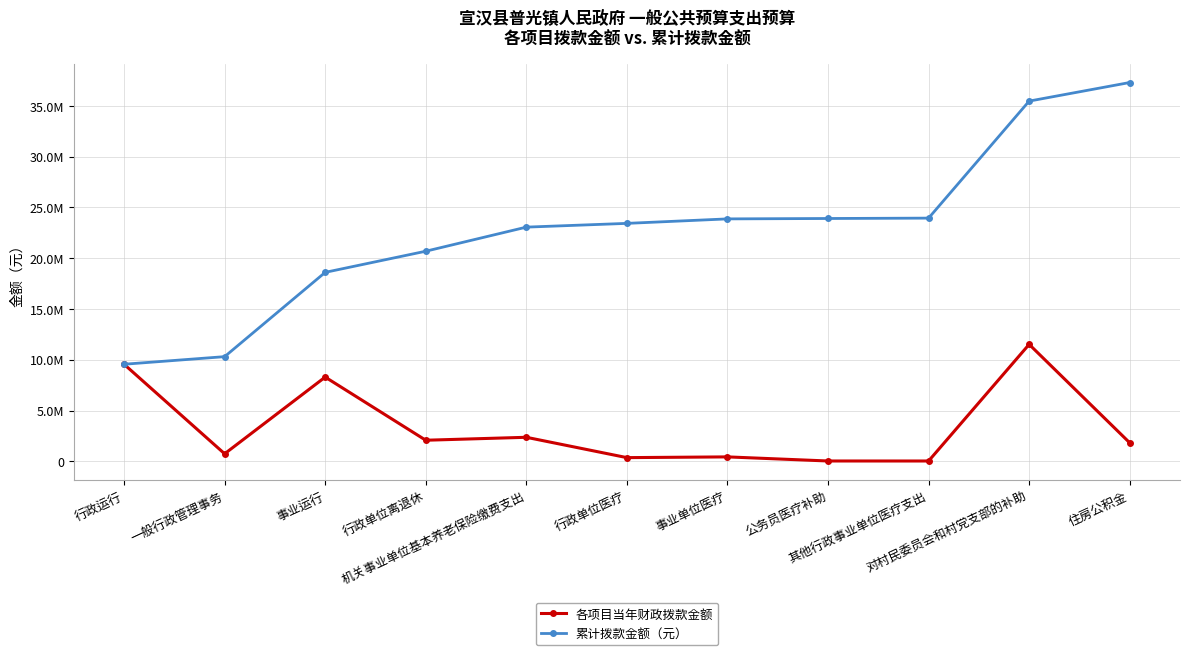

Between 对村民委员会和村党支部的补助 and 其他行政事业单位医疗支出, which is larger?

对村民委员会和村党支部的补助